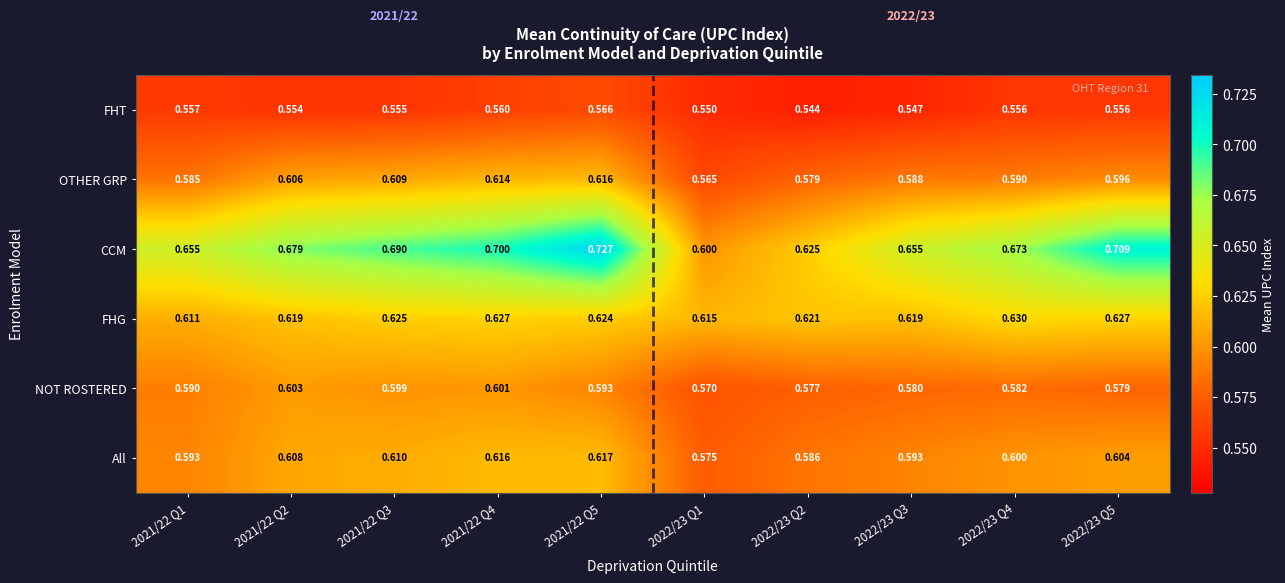

At how many categories does at least one series exceed 0?

10